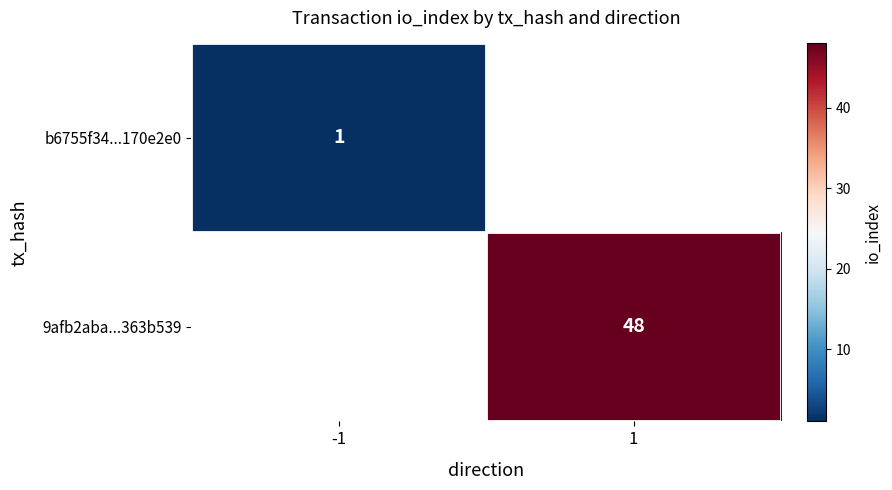

How many series are shown in this chart?

2